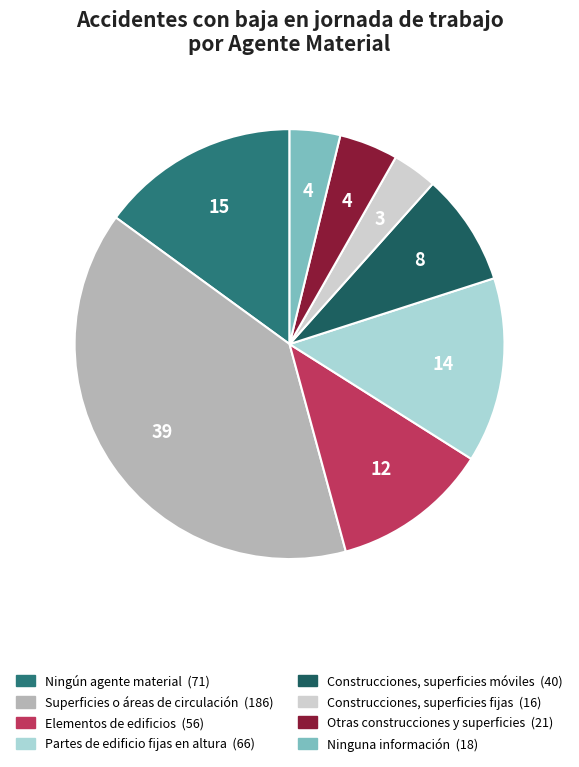

Approximately how many times larger is the value at Elementos de edificios compared to Ninguna información?

3.1